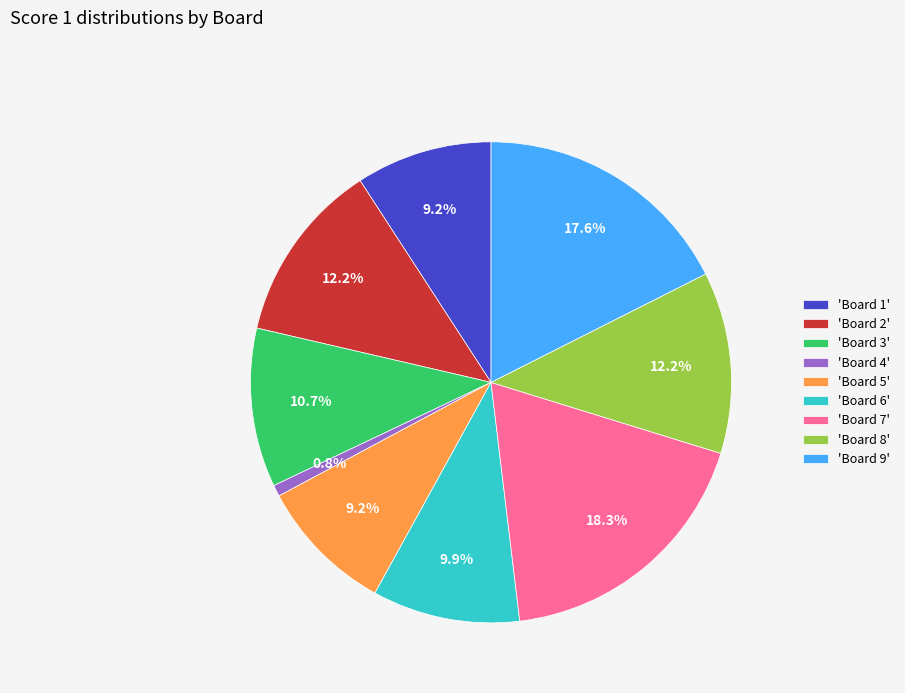

Which category has the smallest portion of the pie?

'Board 4'